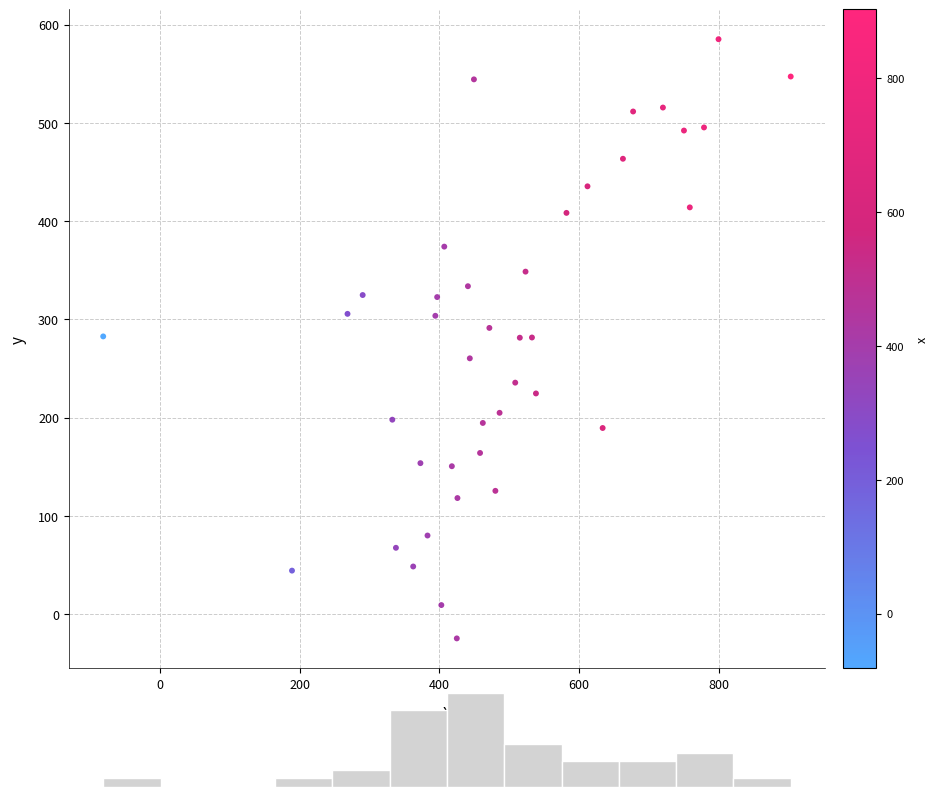

What is the range of X values (max minus min)?

985.1